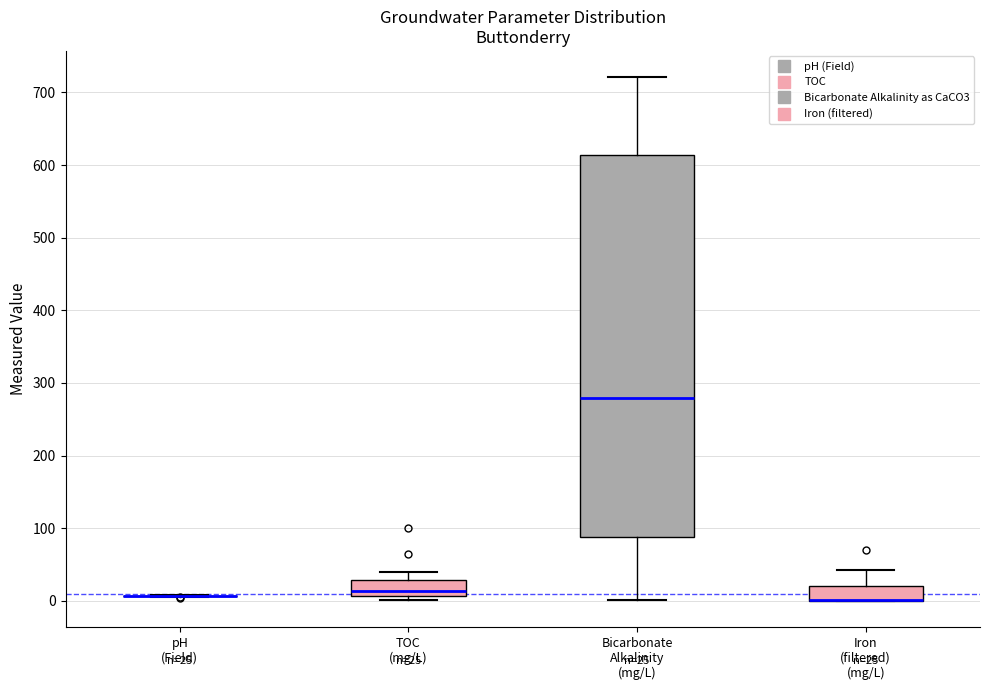

Which box is the tallest, from its lower edge to its upper edge?

Bicarbonate Alkalinity (mg/L)